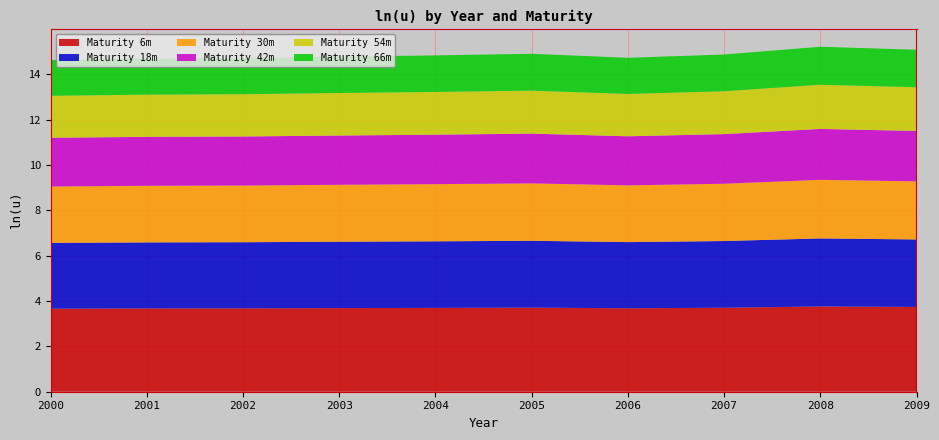

Reading left to right, what are all the values shown in this chart?

6: 3.7	3.7	3.7	3.7	3.7	3.7	3.7	3.7	3.8	3.7
18: 2.9	2.9	2.9	2.9	2.9	2.9	2.9	2.9	3.0	3.0
30: 2.5	2.5	2.5	2.5	2.5	2.5	2.5	2.5	2.6	2.6
42: 2.1	2.2	2.2	2.2	2.2	2.2	2.2	2.2	2.2	2.2
54: 1.9	1.9	1.9	1.9	1.9	1.9	1.9	1.9	1.9	1.9
66: 1.6	1.6	1.6	1.6	1.6	1.6	1.6	1.6	1.7	1.7